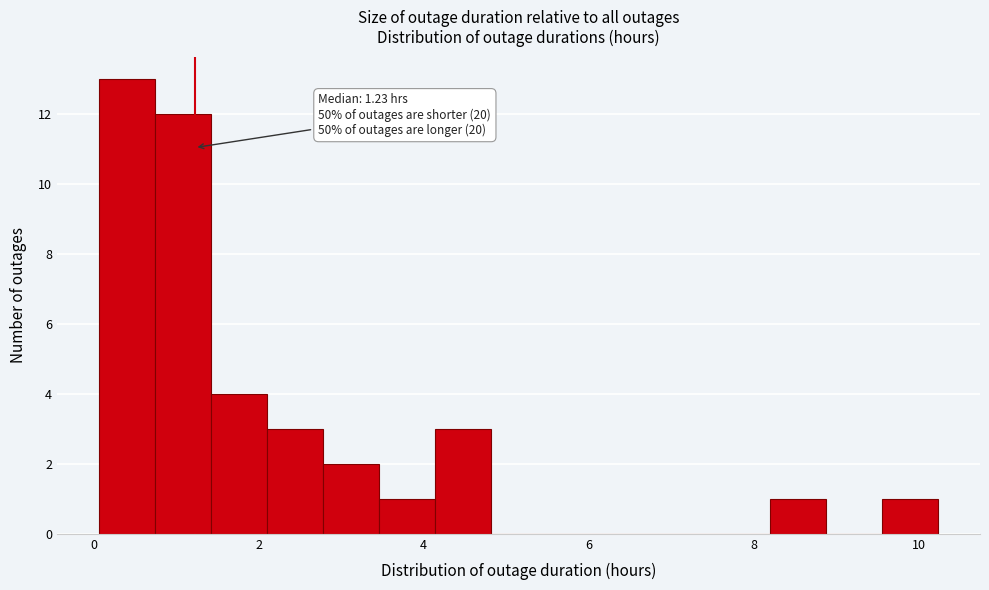

Around what value on the x-axis is the tallest bar? Give the approximate position of its centre, as read against the axis.

0.4